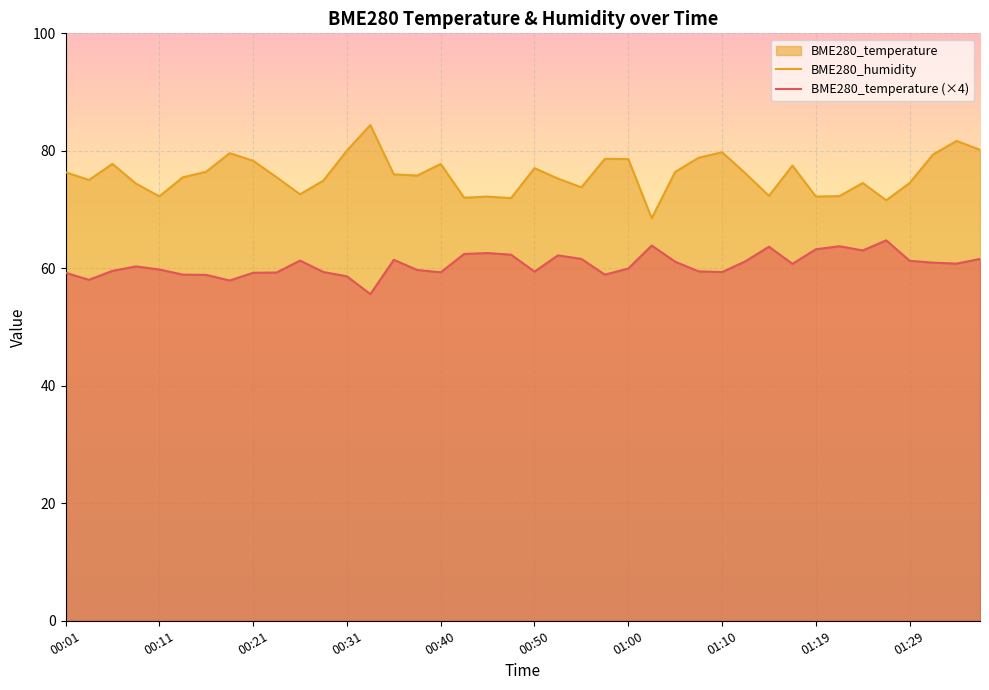

True or false: BME280_temperature (×4) has a value of 58.6 at 00:31.

True